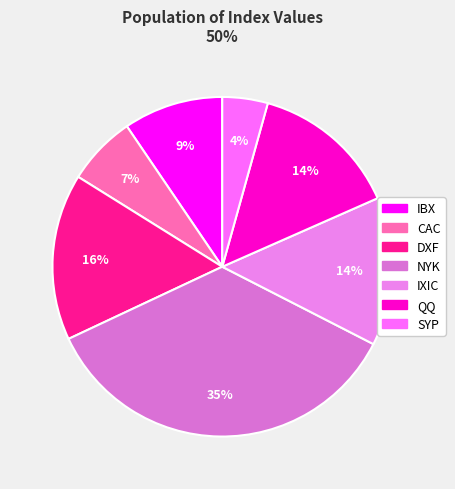

Which category has the smallest portion of the pie?

SYP